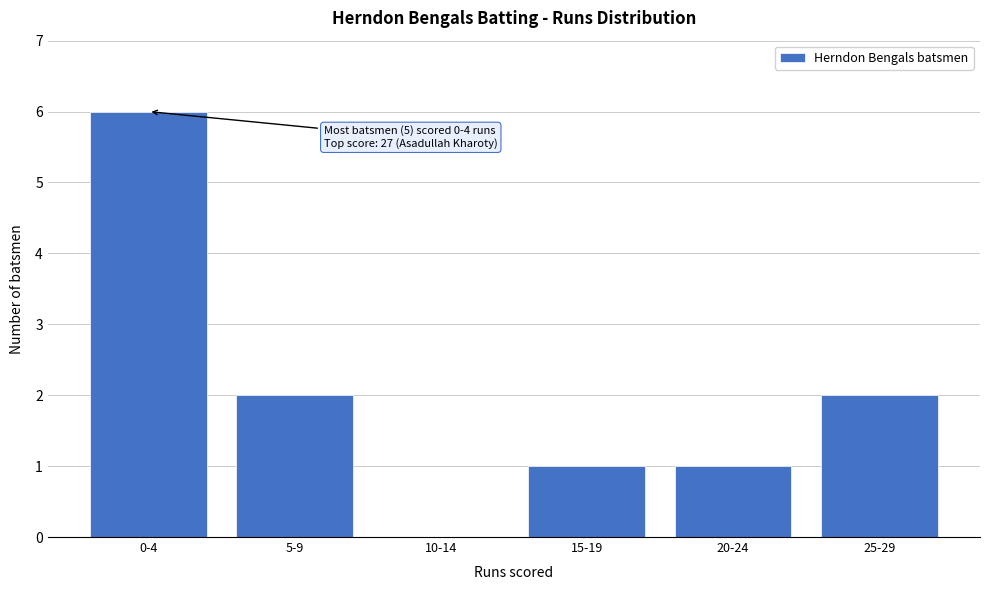

Reading left to right, extract all data points from this chart.

0-4=6	5-9=2	10-14=0	15-19=1	20-24=1	25-29=2